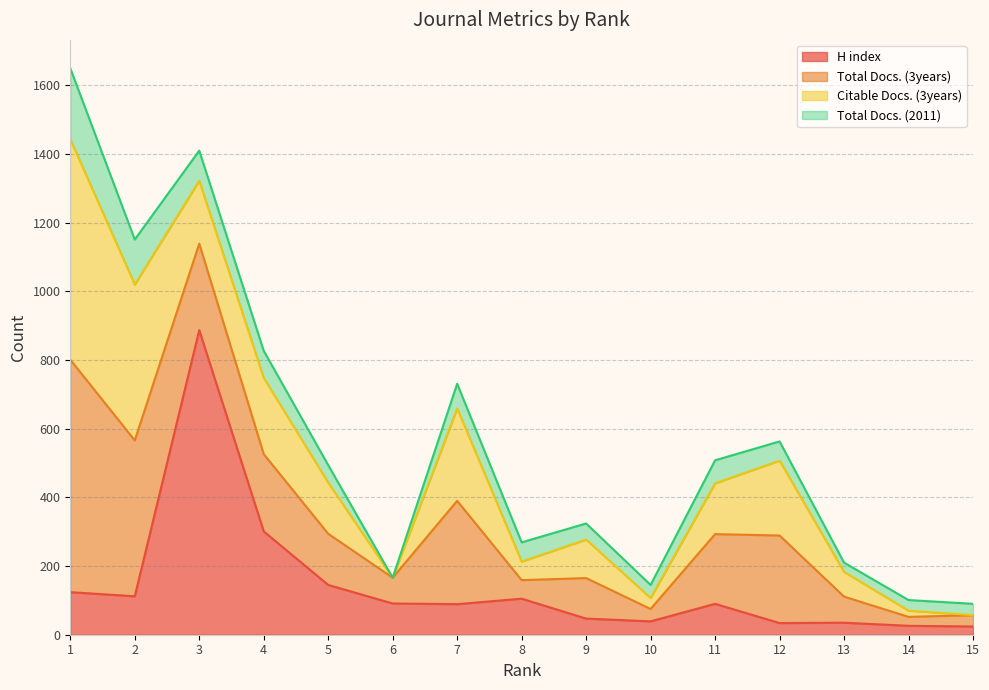

What is the average value of the Citable Docs. (3years) series?

172